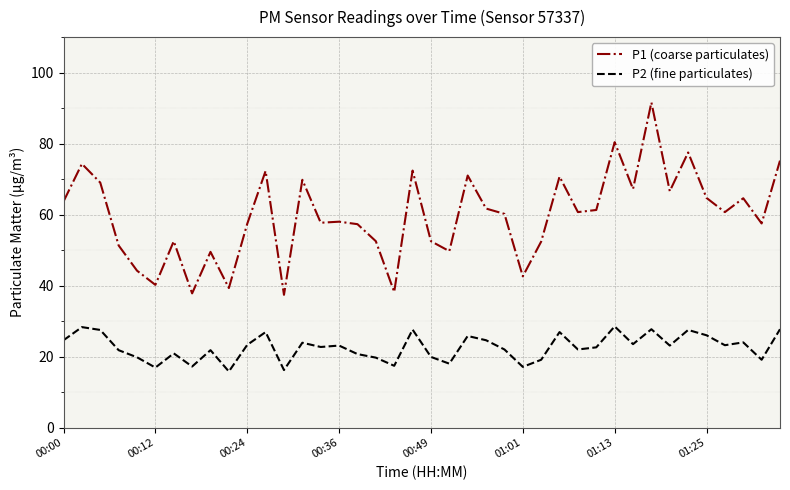

What is the difference between the maximum and minimum values in the P1 (coarse particulates) series?

54.2